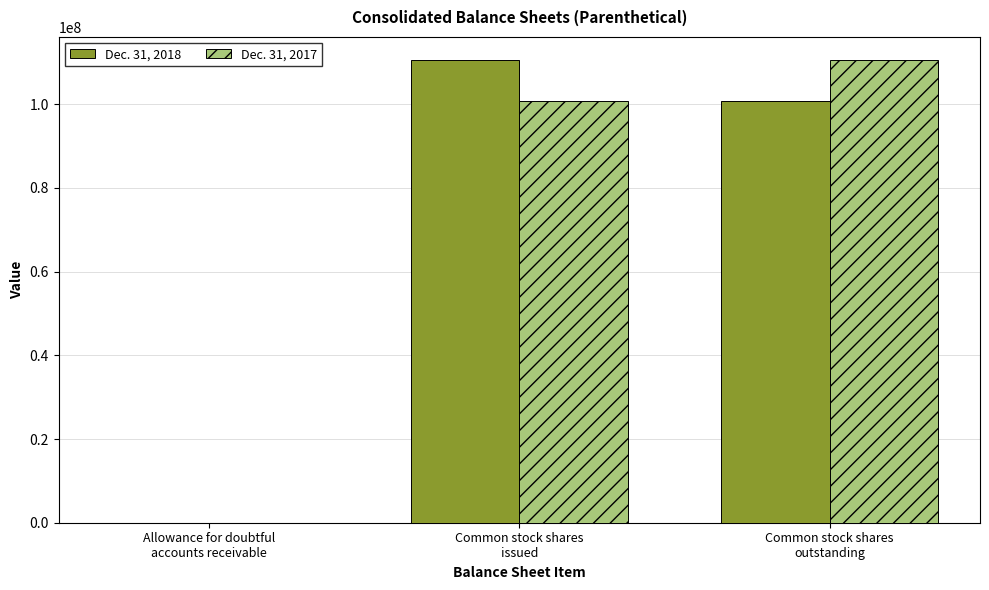

Is it true that Dec. 31, 2018 equals 100742735 at Common stock shares
outstanding?

True